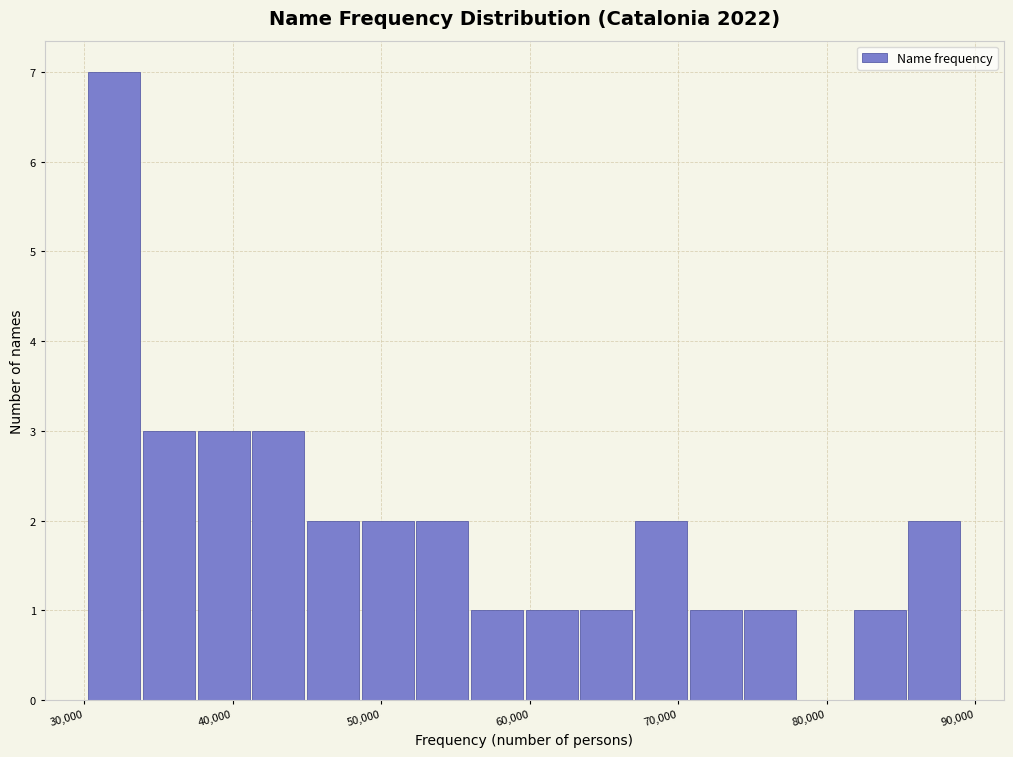

Around what value on the x-axis is the tallest bar? Give the approximate position of its centre, as read against the axis.

32000